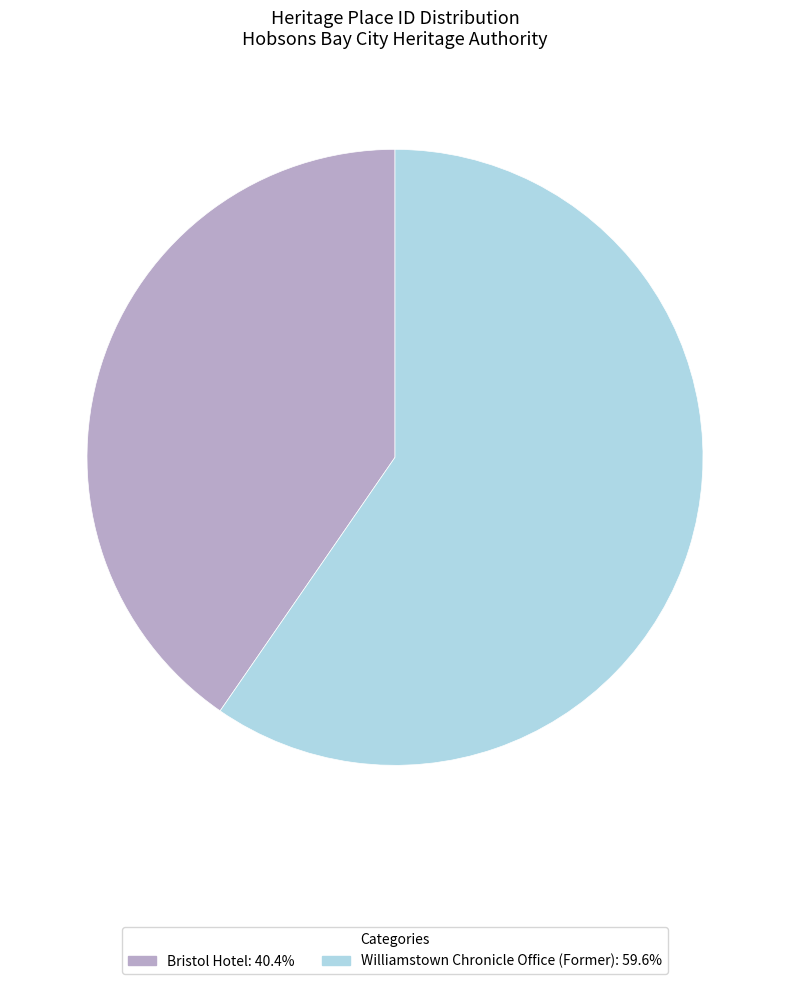

Approximately how many times larger is the value at Williamstown Chronicle Office (Former) compared to Bristol Hotel?

1.5